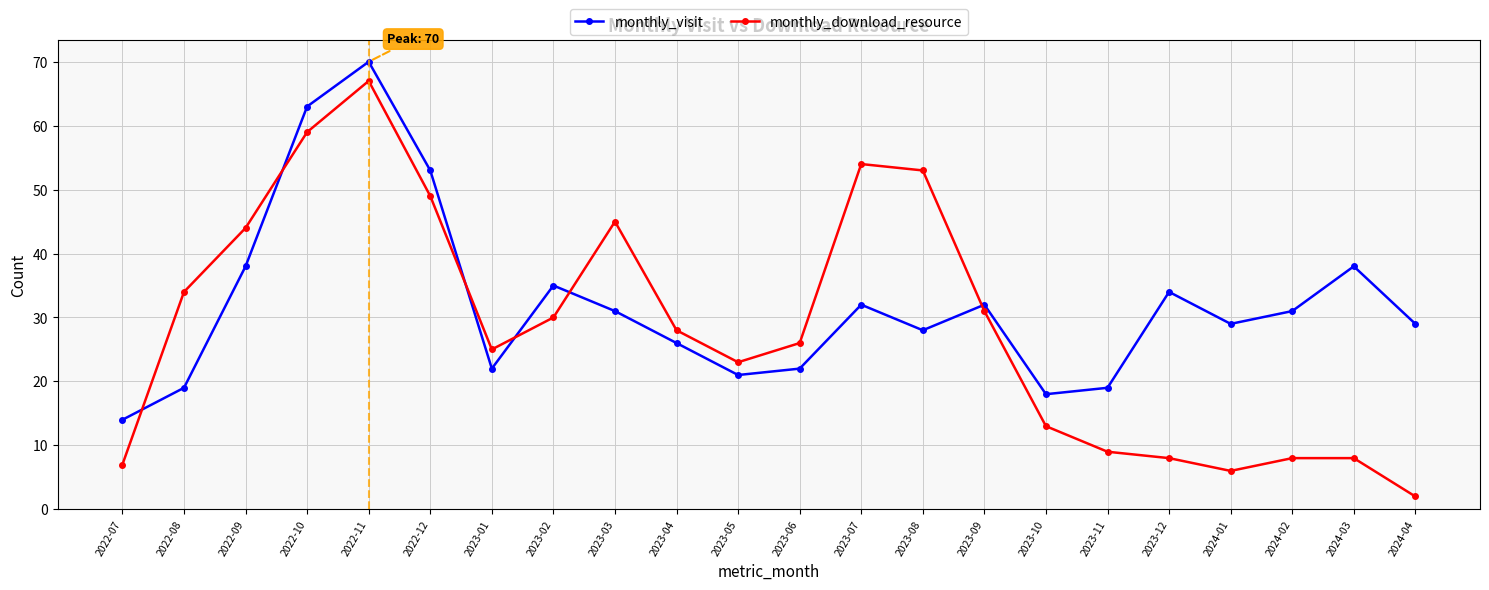

Between which two adjacent categories do monthly_download_resource and monthly_visit first intersect?

2022-07 and 2022-08